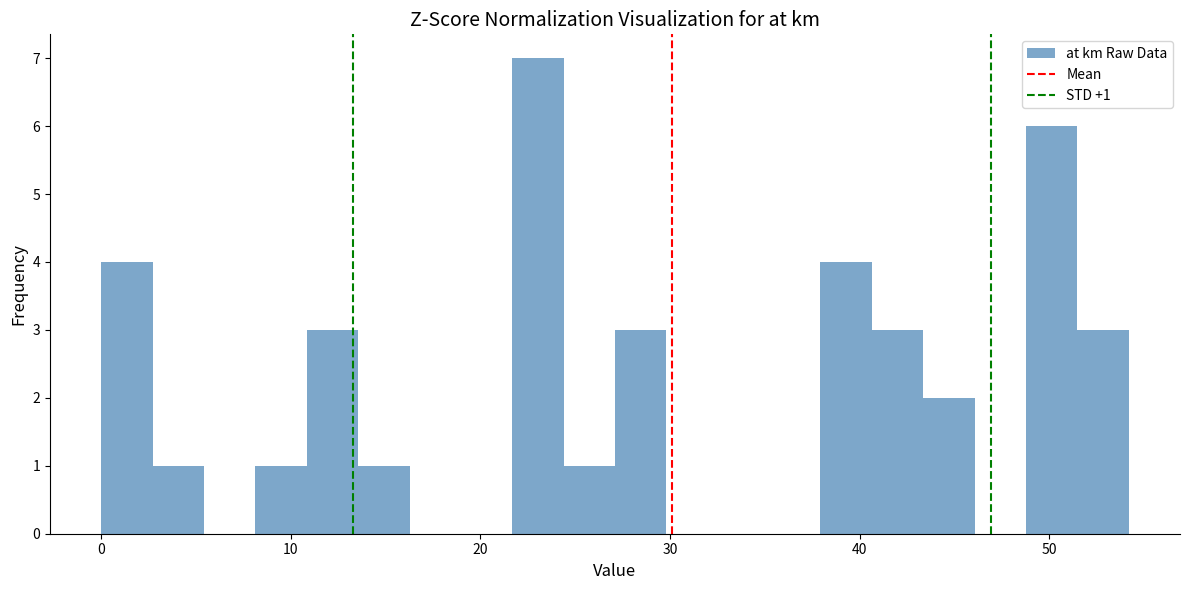

Around what value on the x-axis is the tallest bar? Give the approximate position of its centre, as read against the axis.

23